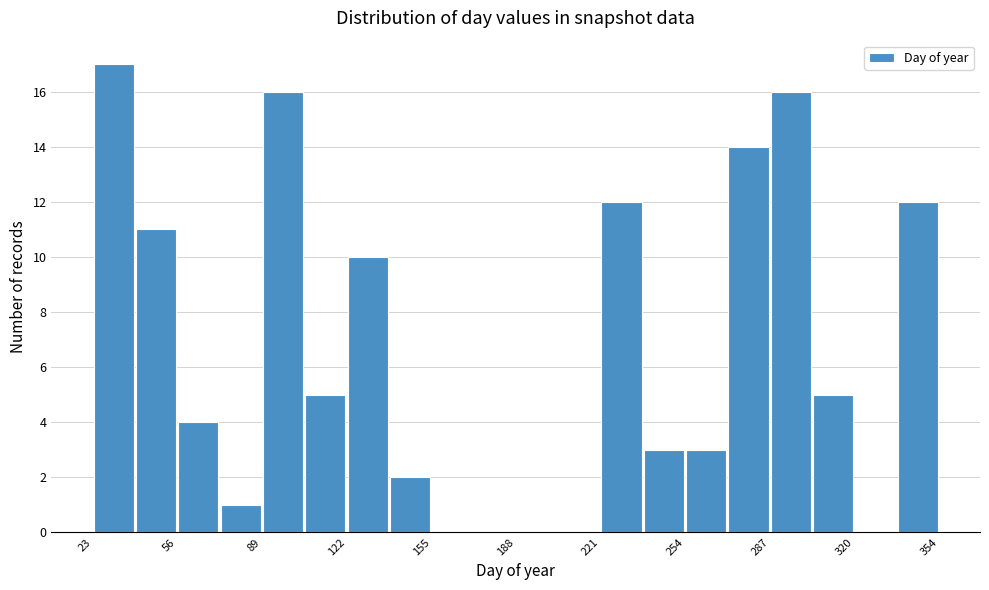

Read against the x-axis, roughly where is the centre of the tallest bar?

30